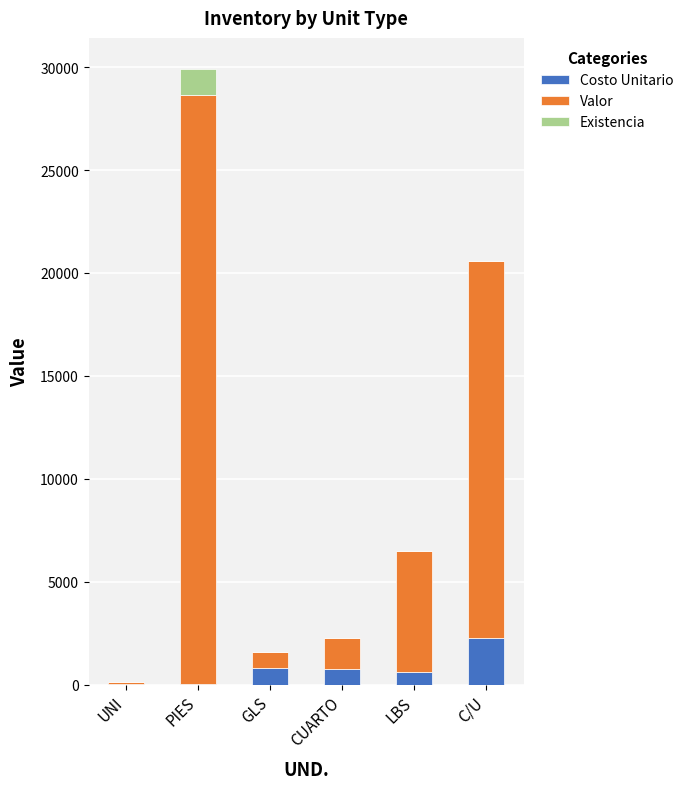

At which category is the sum across all series the highest?

PIES